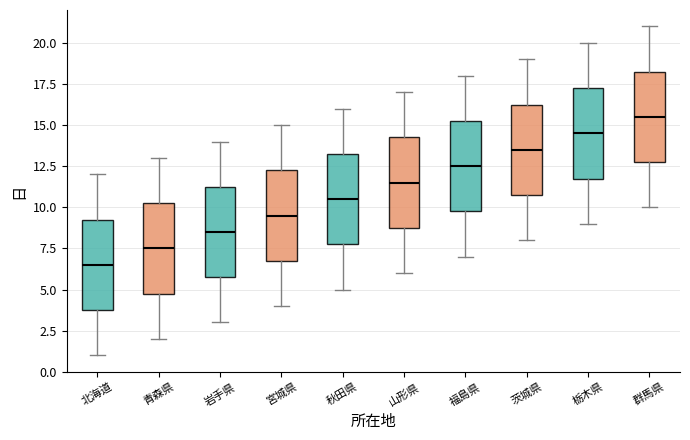

Where is the upper edge of the box for 岩手県 on the y-axis? The values are not printed on the chart, so give them approximately, as read against the axis.

11.5